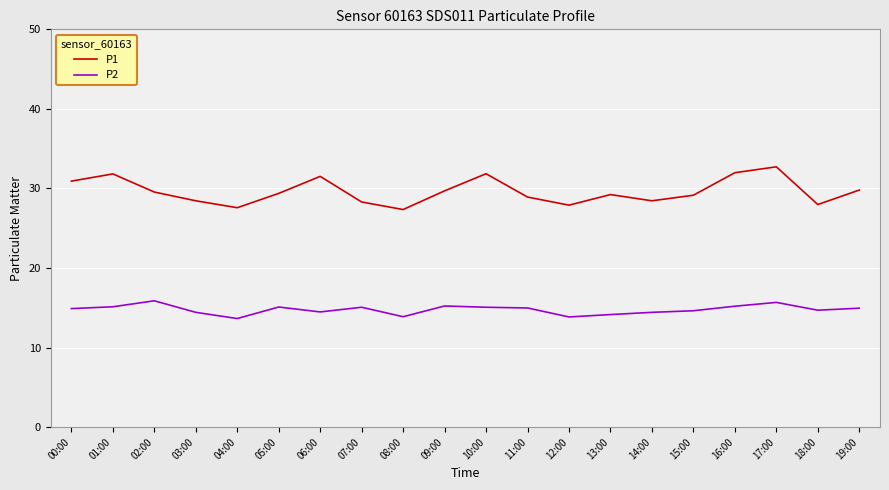

True or false: P2 has a value of 19.6 at 12:00.

False